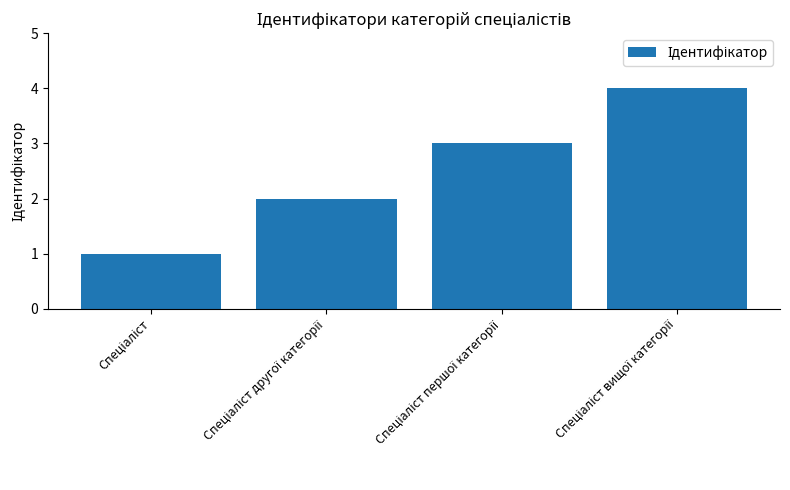

What is the greatest value displayed?

4